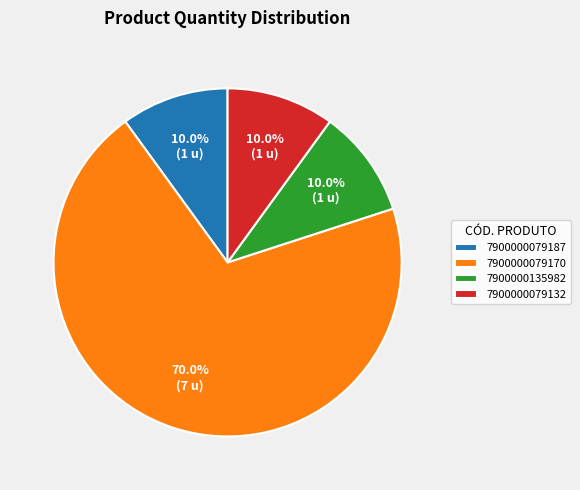

How many segments does this pie chart have?

4